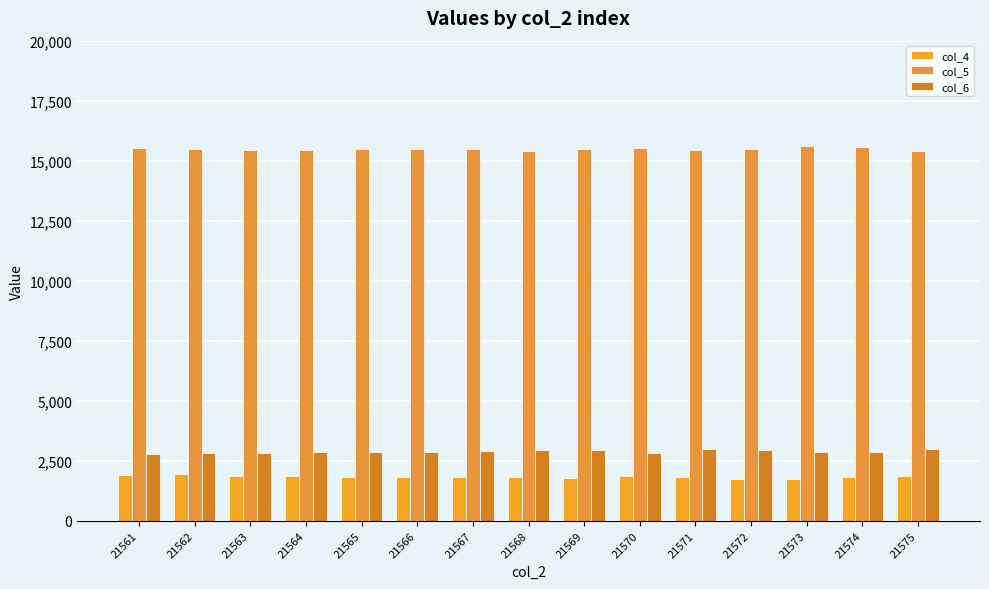

Reading right to left, extract all data points from this chart.

col_4: 1850	1813	1740	1753	1825	1872	1787	1805	1833	1836	1820	1877	1871	1953	1926
col_5: 15398	15573	15603	15492	15433	15519	15498	15404	15492	15506	15504	15440	15451	15469	15536
col_6: 2978	2848	2870	2957	2969	2815	2946	2954	2908	2857	2848	2879	2821	2823	2779